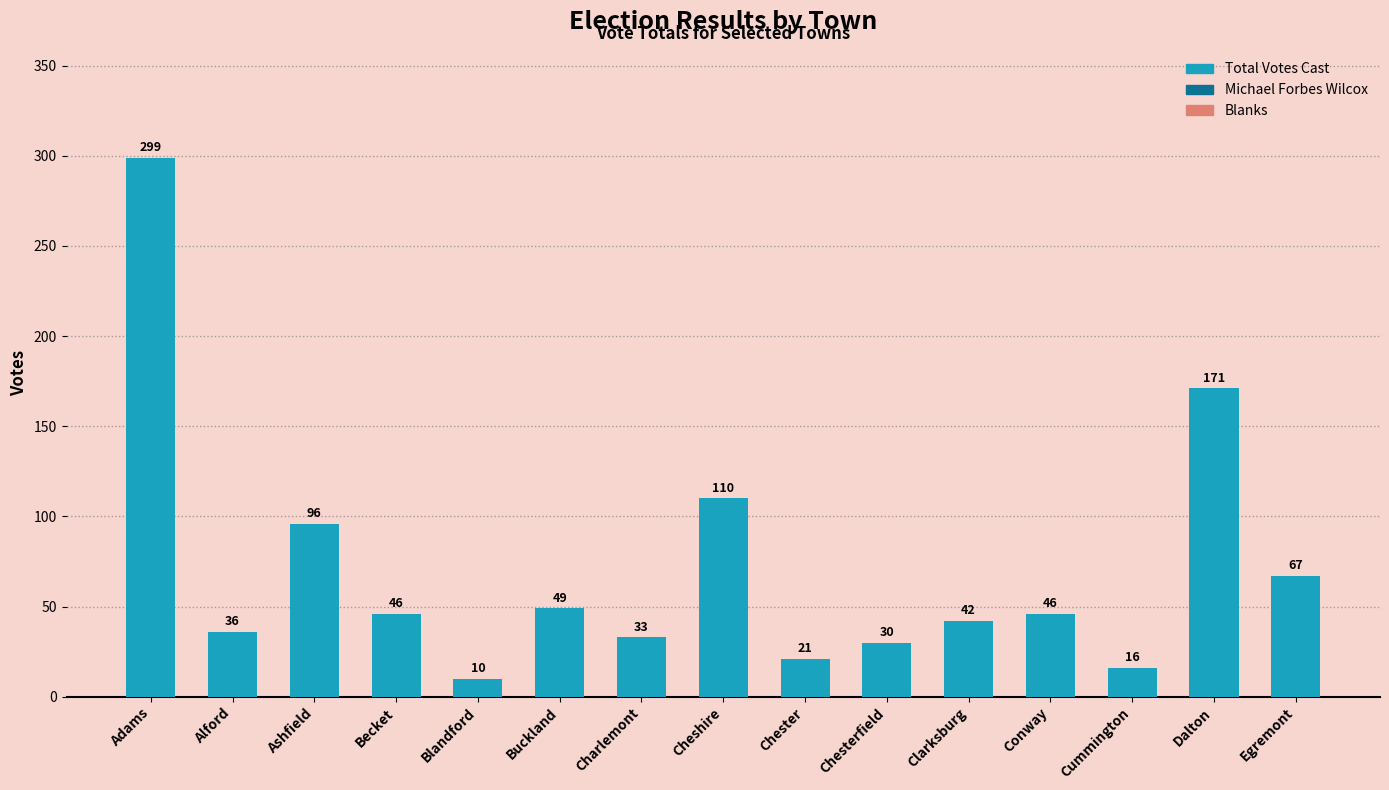

At which label does the data first exceed 46?

Adams